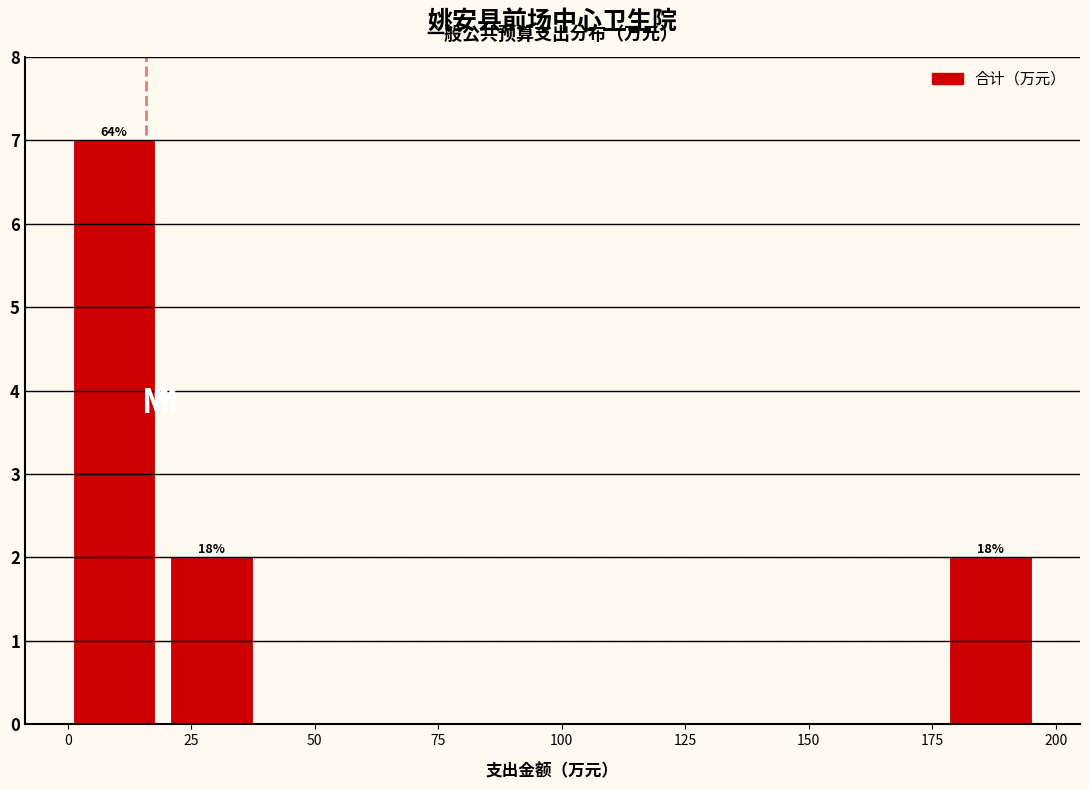

Around what value on the x-axis is the tallest bar? Give the approximate position of its centre, as read against the axis.

10